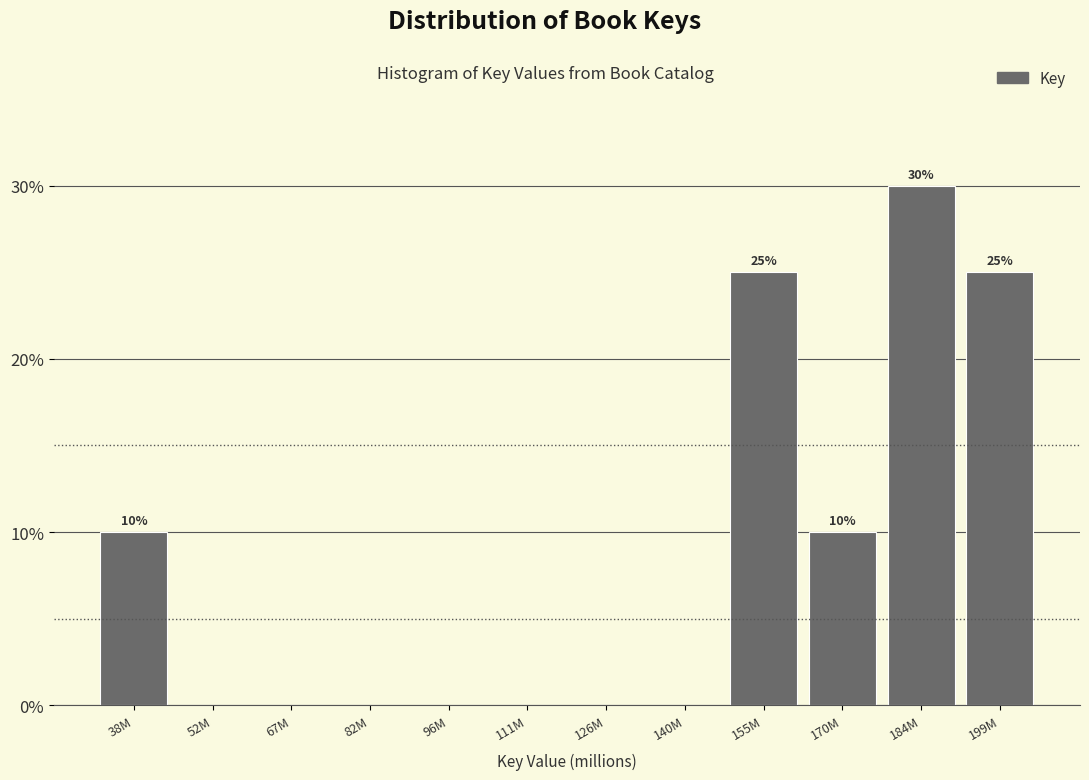

Reading right to left, what are all the values shown in this chart?

199M=25	184M=30	170M=10	155M=25	140M=0	126M=0	111M=0	96M=0	82M=0	67M=0	52M=0	38M=10